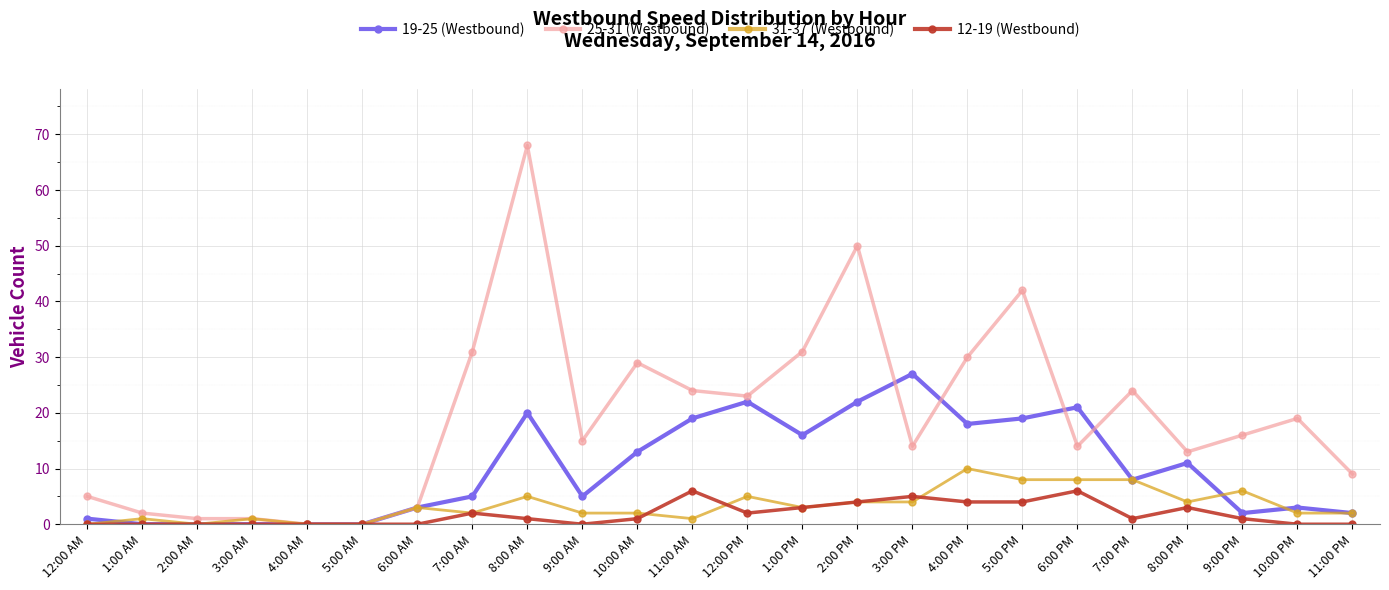

Where is 19-25 (Westbound) nearest to the value 13?

10:00 AM